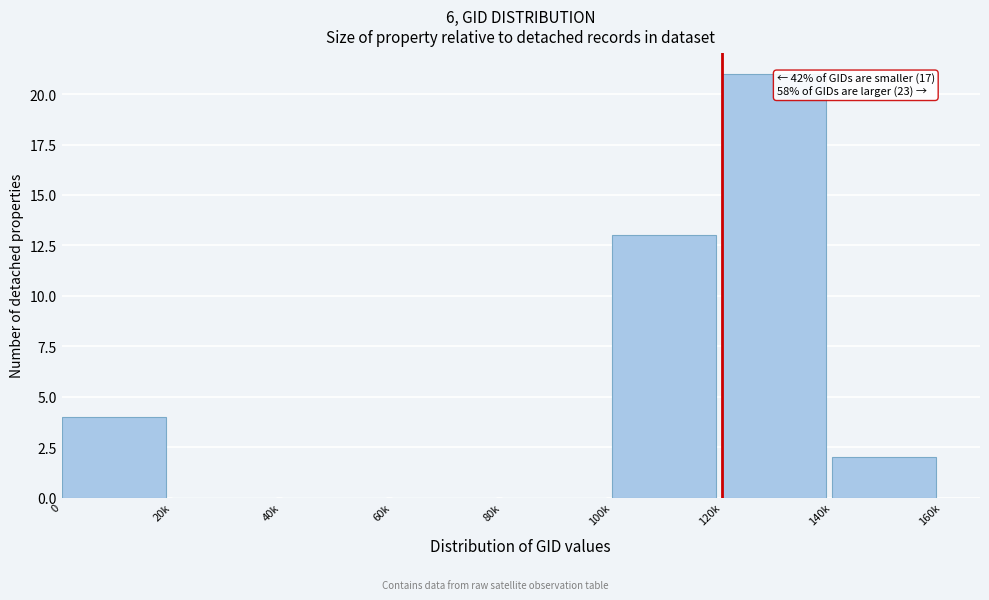

Reading left to right, list all the values displayed in this chart.

0=4	20k=0	40k=0	60k=0	80k=0	100k=13	120k=21	140k=2